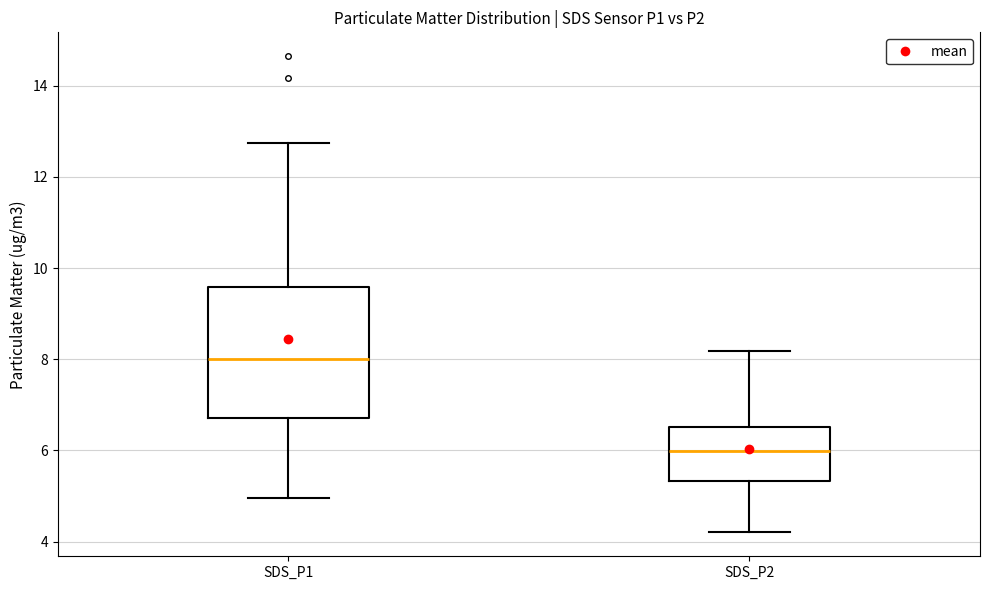

Which box is the tallest, from its lower edge to its upper edge?

SDS_P1